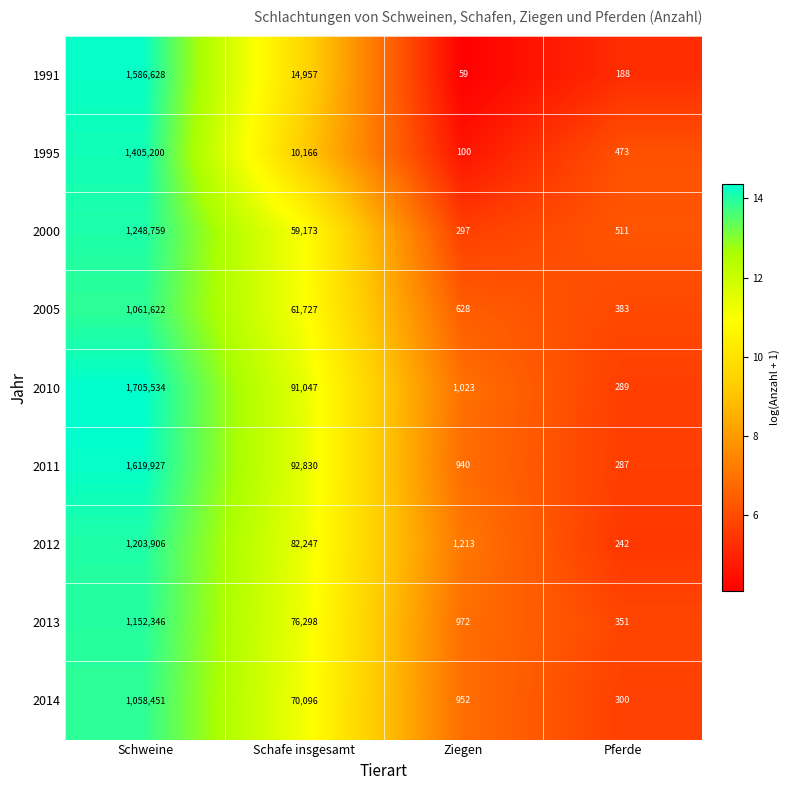

What is the approximate value of 2005 at Ziegen?

628